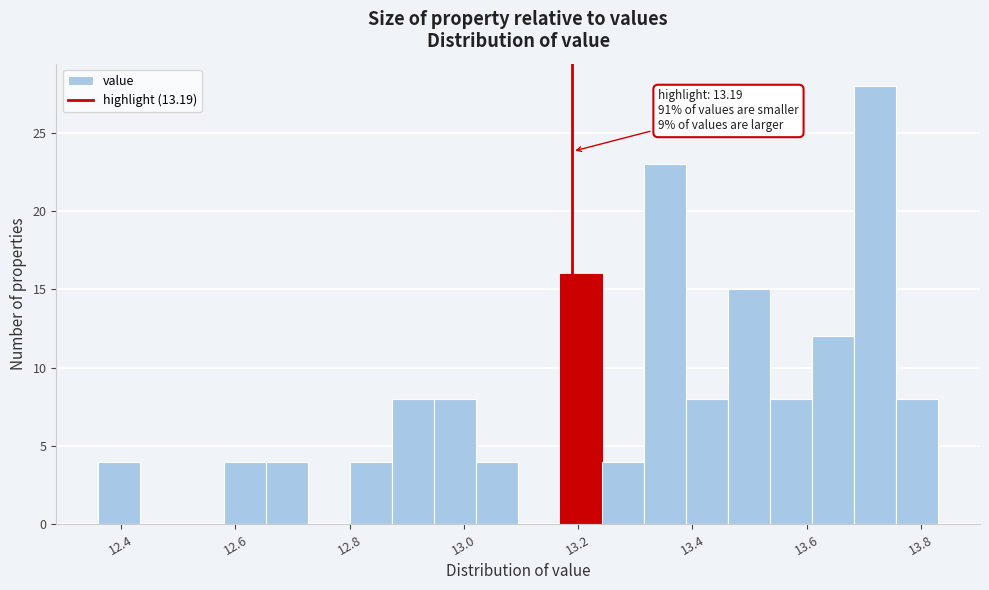

Read against the x-axis, roughly where is the centre of the tallest bar?

13.72